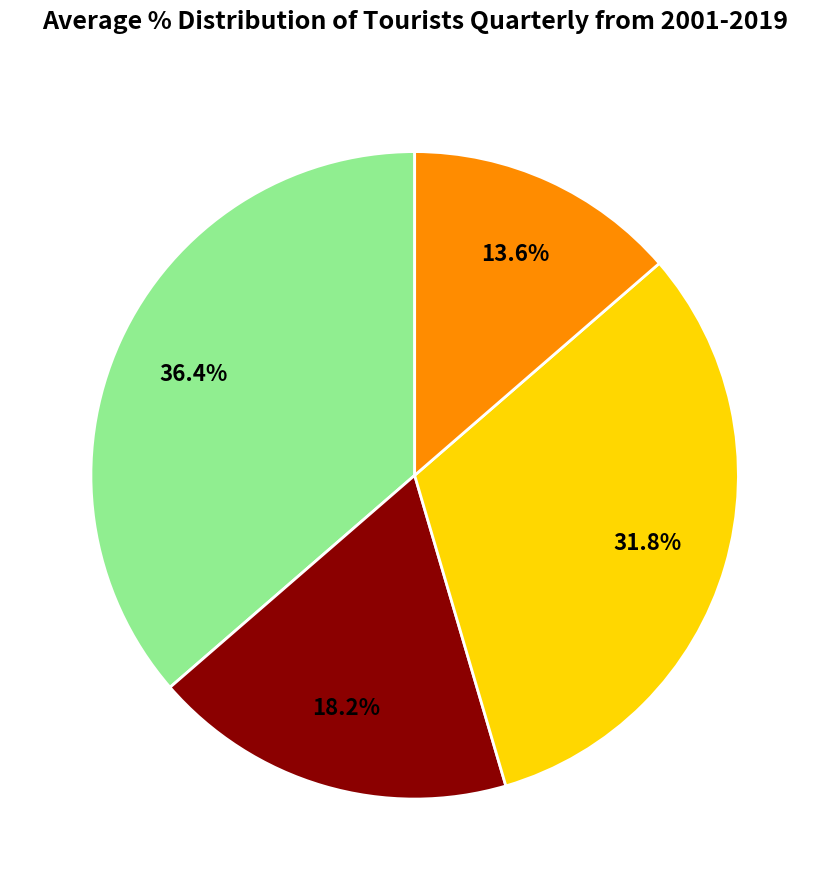

How many segments does this pie chart have?

4